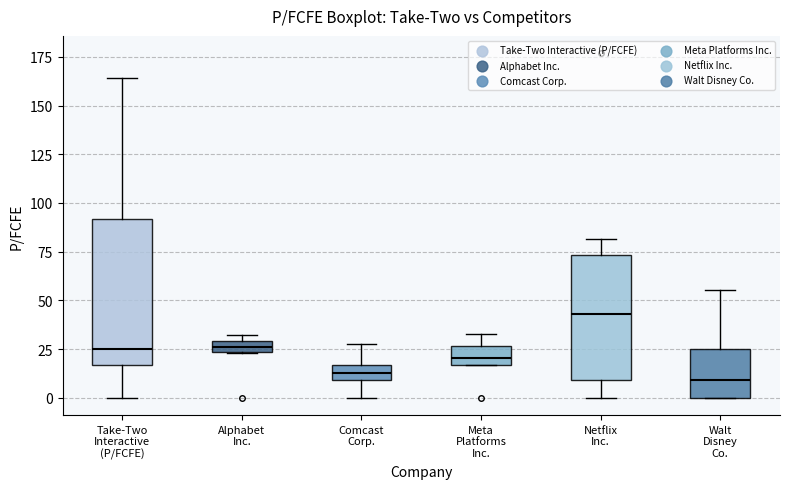

Comparing the boxes themselves (not the whiskers), which one is the tallest?

Take-Two Interactive (P/FCFE)